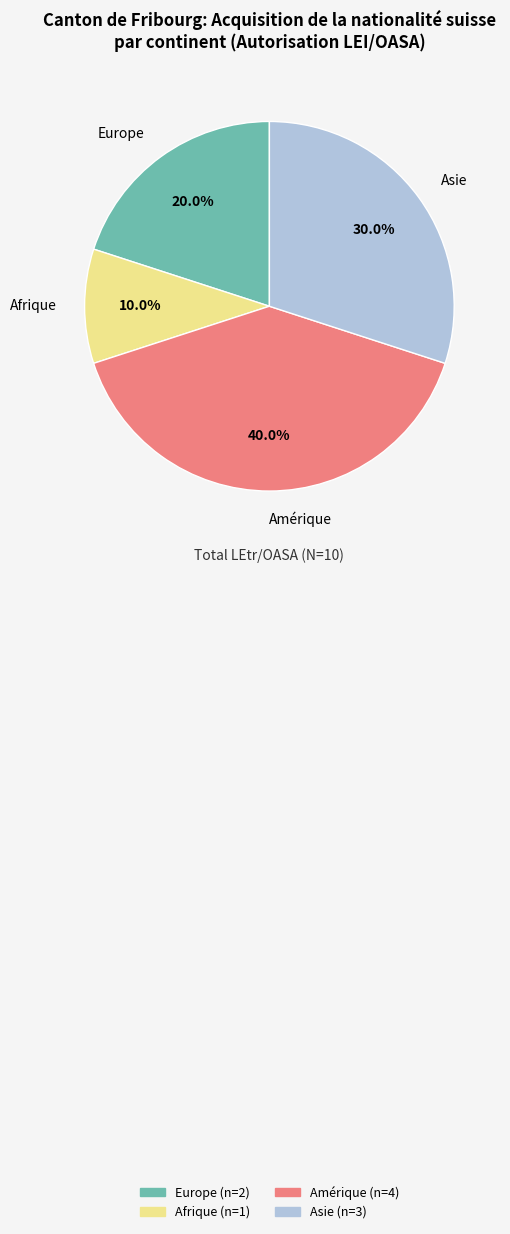

Count the number of slices in the pie.

4